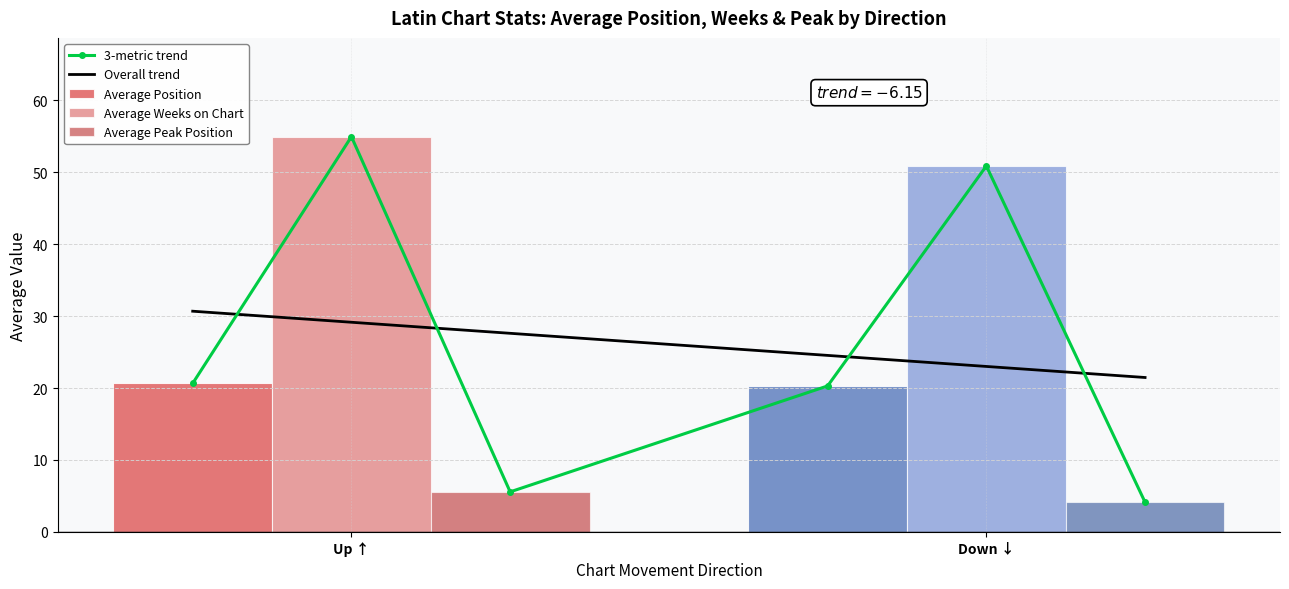

What is the difference between the maximum and minimum values in the Average Peak Position series?

1.4